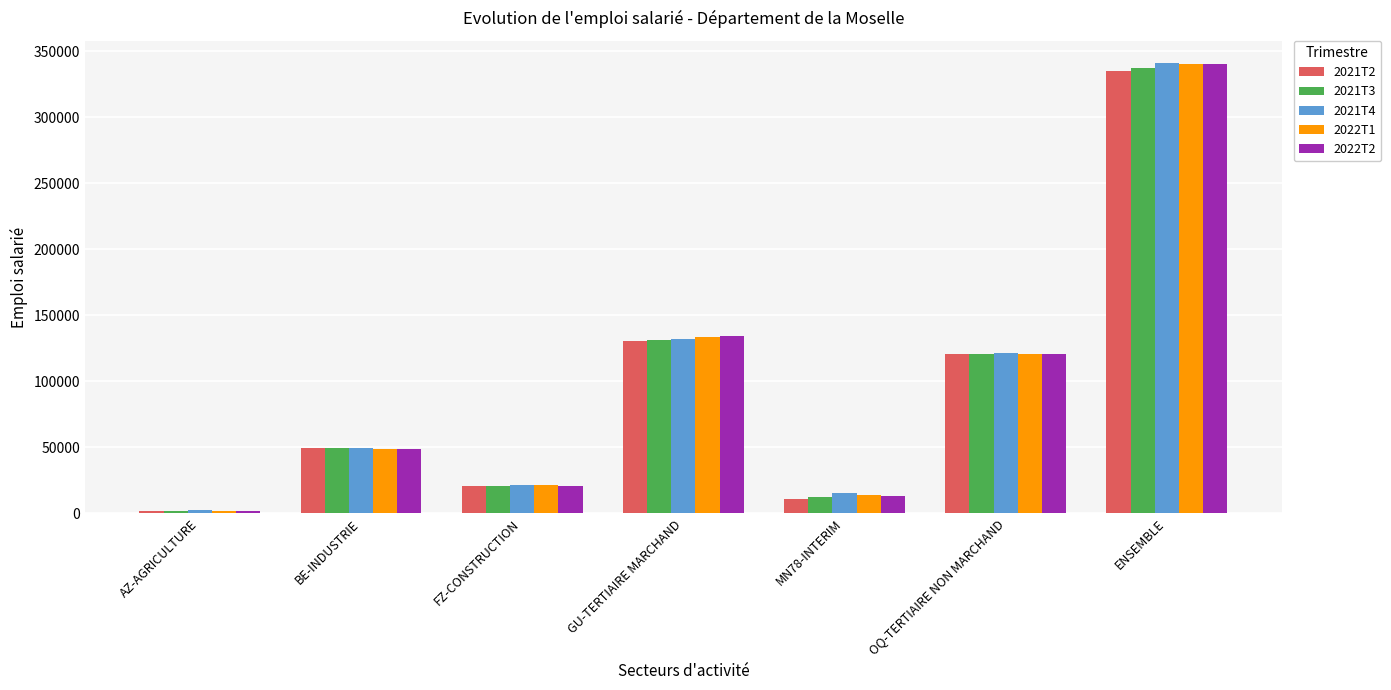

What position from the right is FZ-CONSTRUCTION?

5